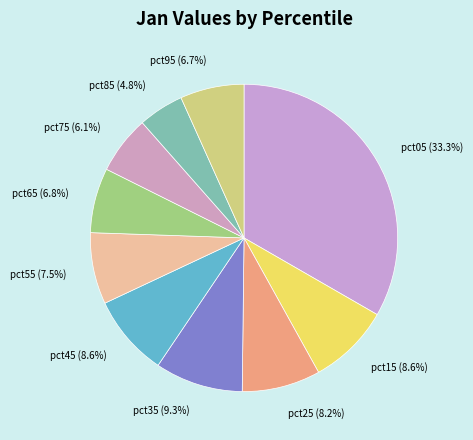

To the nearest percent, what is the difference between the largest and smallest slice percentages?

29%